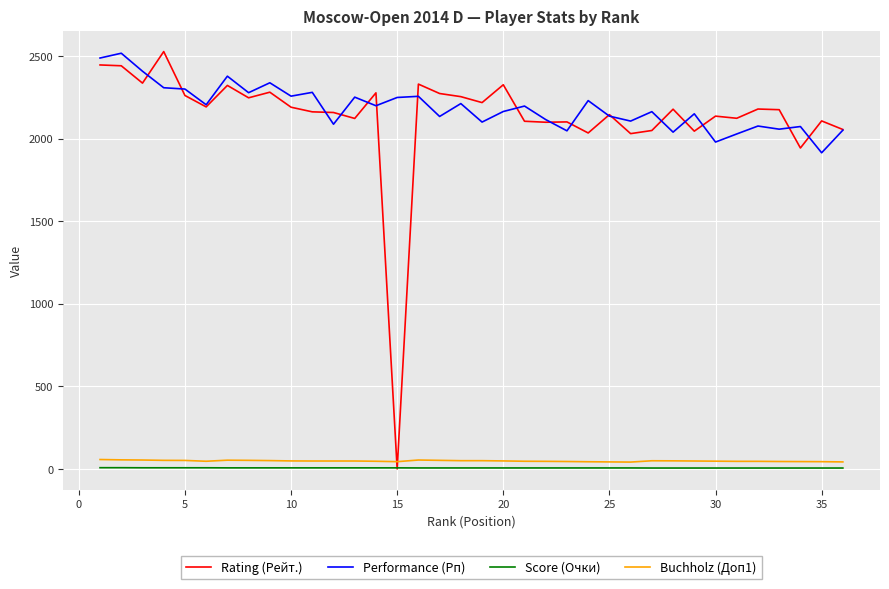

What is the lowest value of the Performance (Рп) series?

1915.0